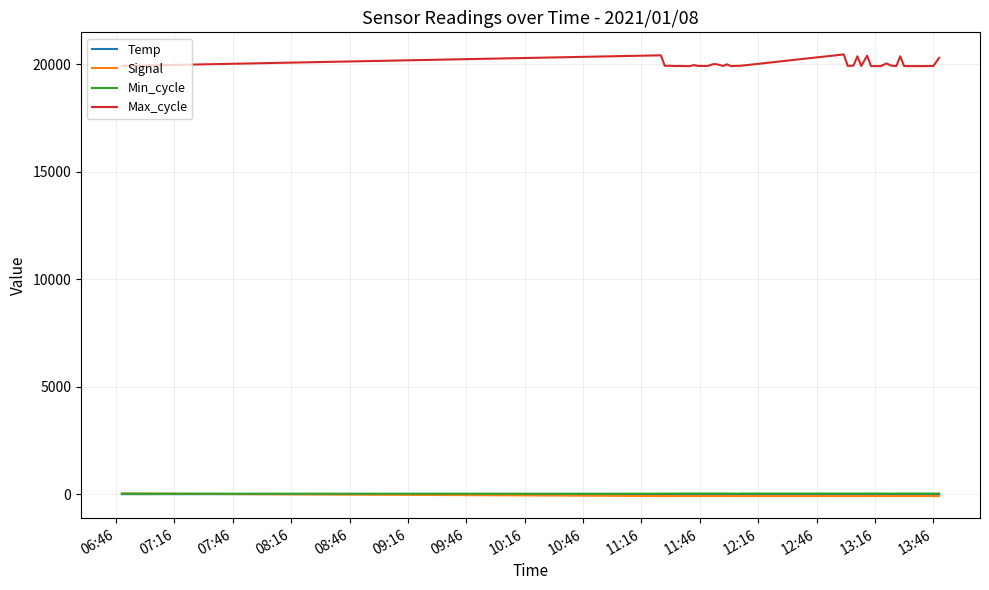

Which series has the largest range (max minus min)?

Max_cycle